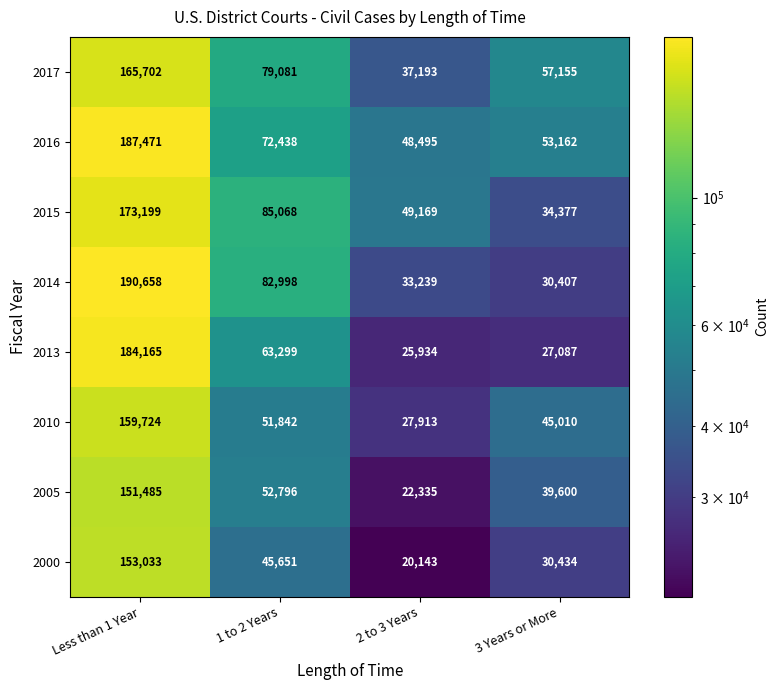

List the series in order of their peak value, highest first.

2014, 2016, 2013, 2015, 2017, 2010, 2000, 2005